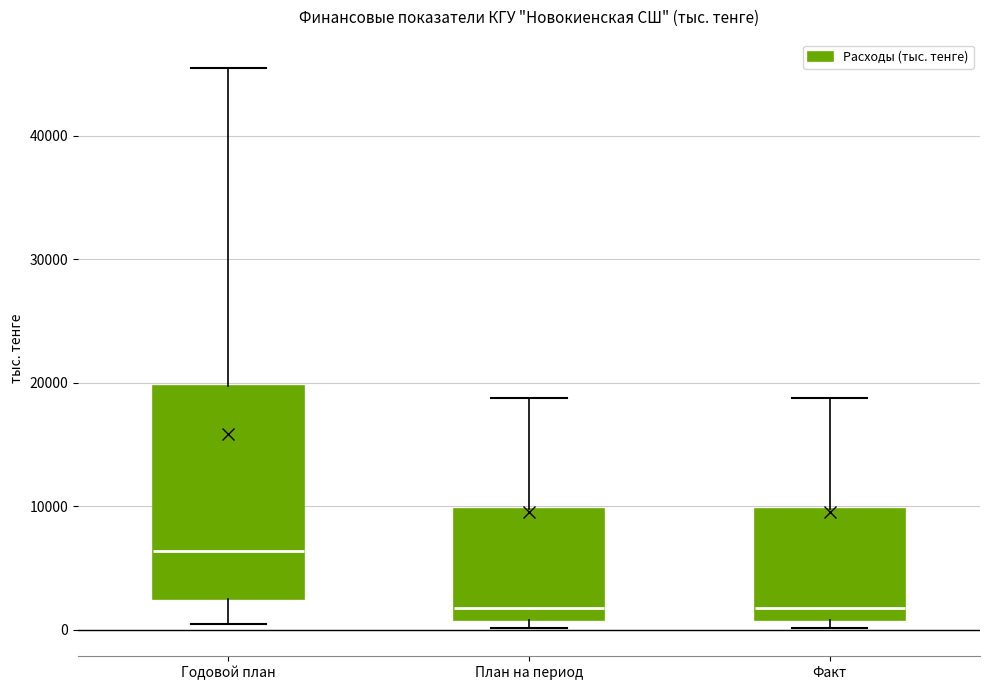

Reading left to right, transcribe this box plot: for each box, give where its median line is, the range the box spans, and where its two whiskers end, as read against the y-axis. The values are not printed on the chart, so give them approximately, as read against the axis.

Годовой план: median 6000, box 2000 to 20000, whiskers 0 to 46000
План на период: median 2000, box 1000 to 10000, whiskers 0 to 19000
Факт: median 2000, box 1000 to 10000, whiskers 0 to 19000